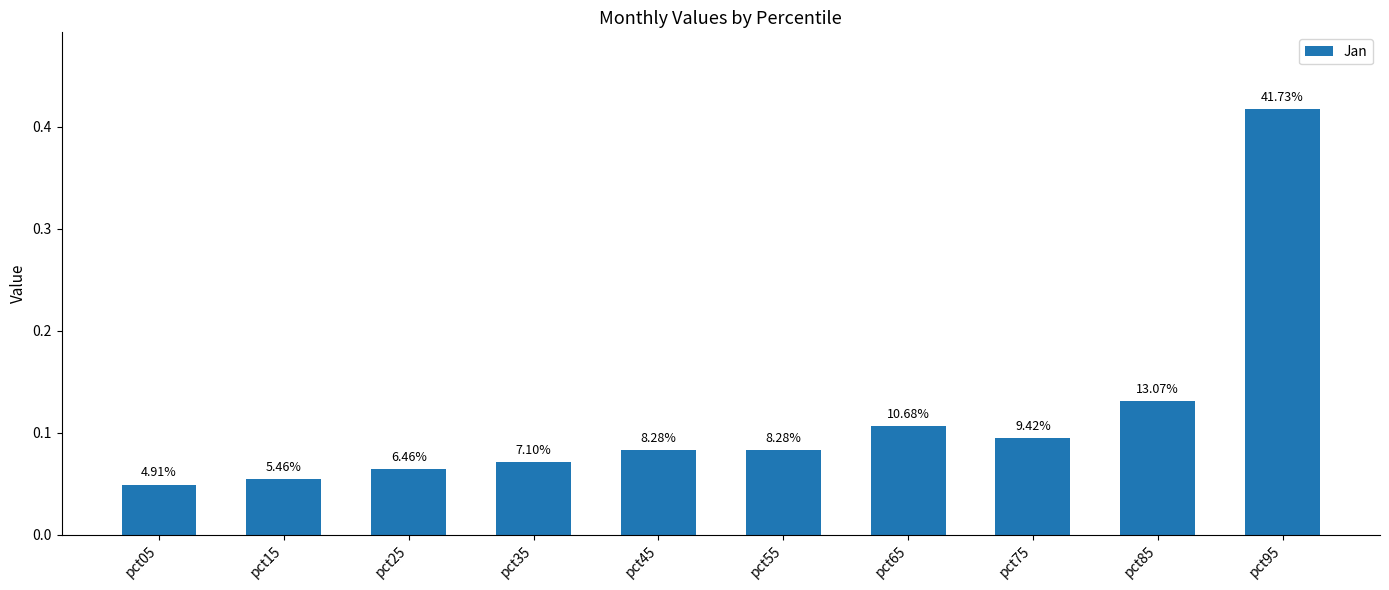

Are the bars horizontal?

No